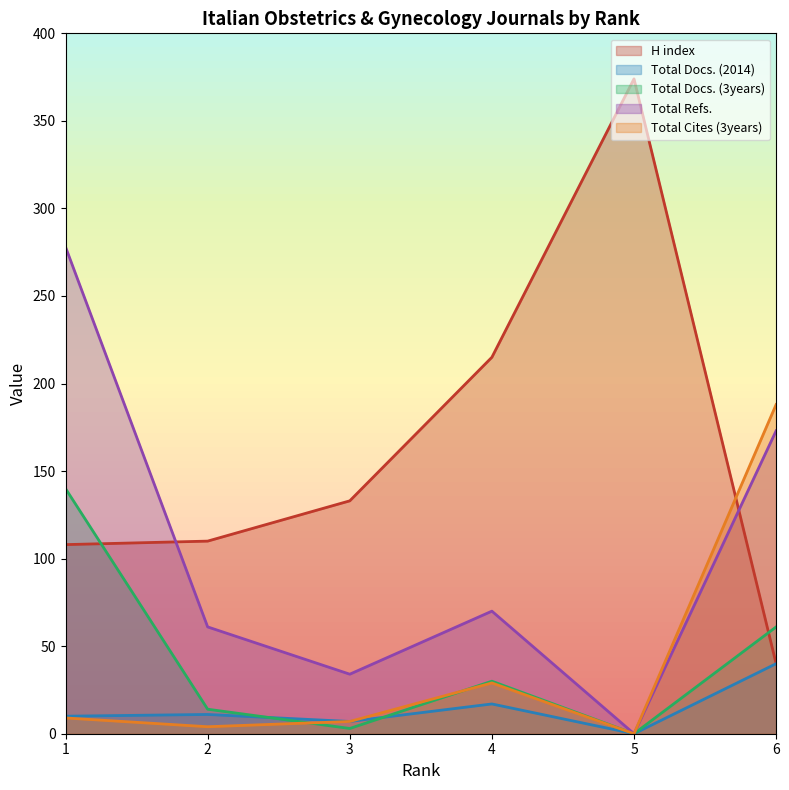

What is the difference between the H index values at 4 and 1?

107